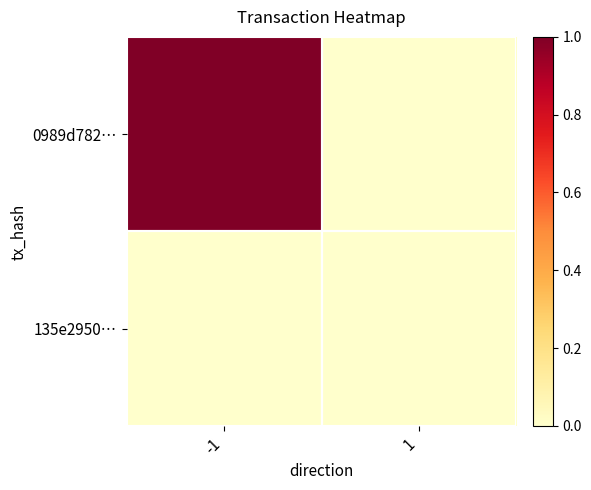

Which series changed the most between -1 and 1?

0989d782…